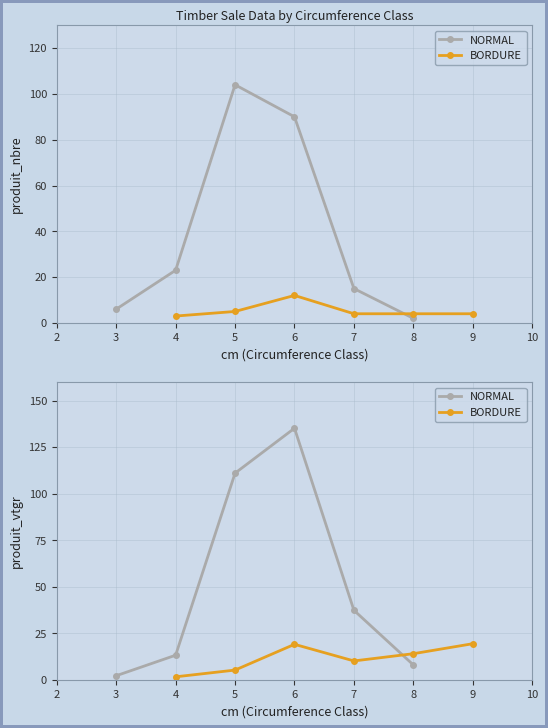

Between 6 and 4, which is larger?

6